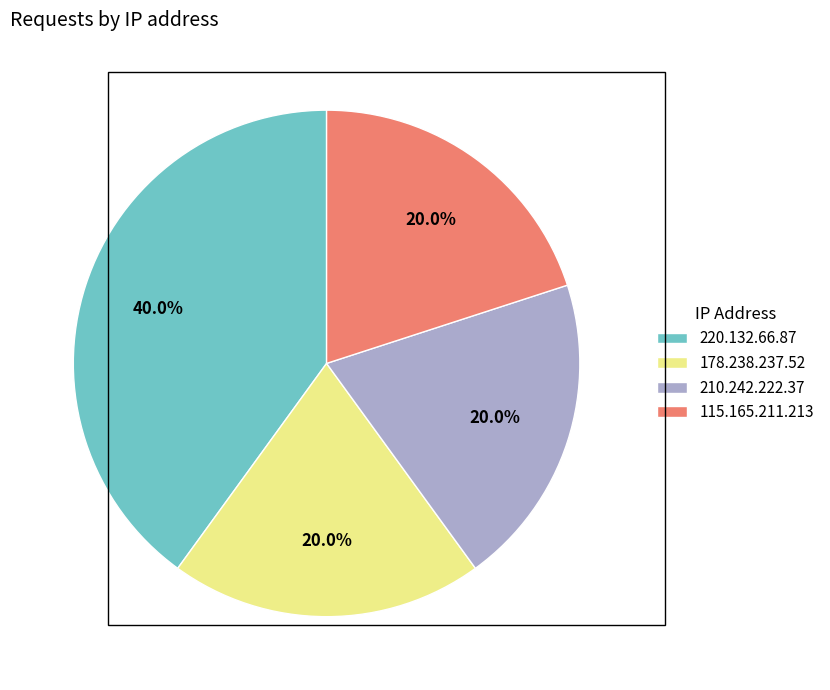

Which slice is the largest?

220.132.66.87